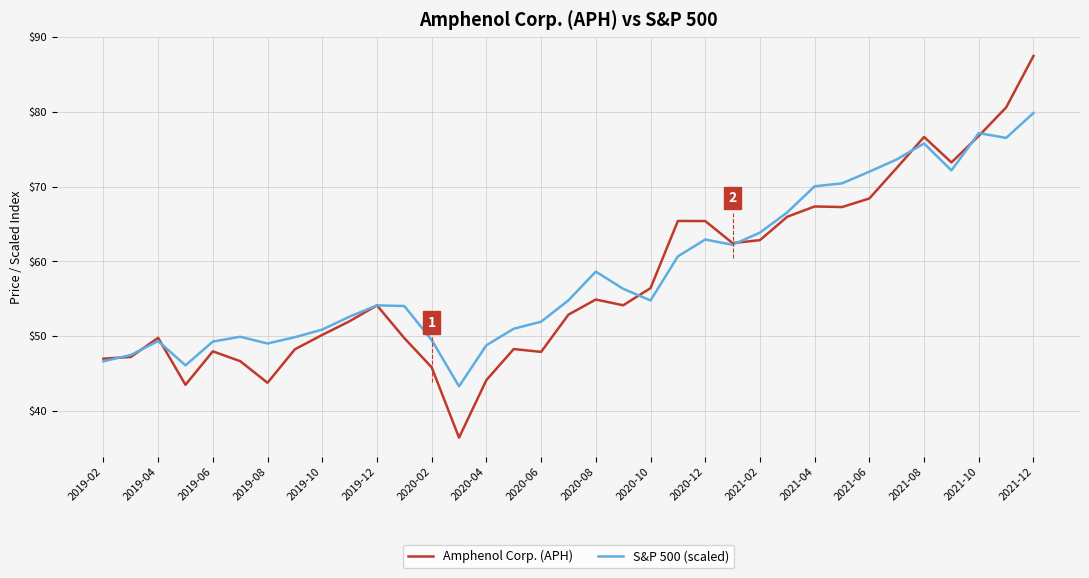

Which series has the largest total across all categories?

S&P 500 (scaled)